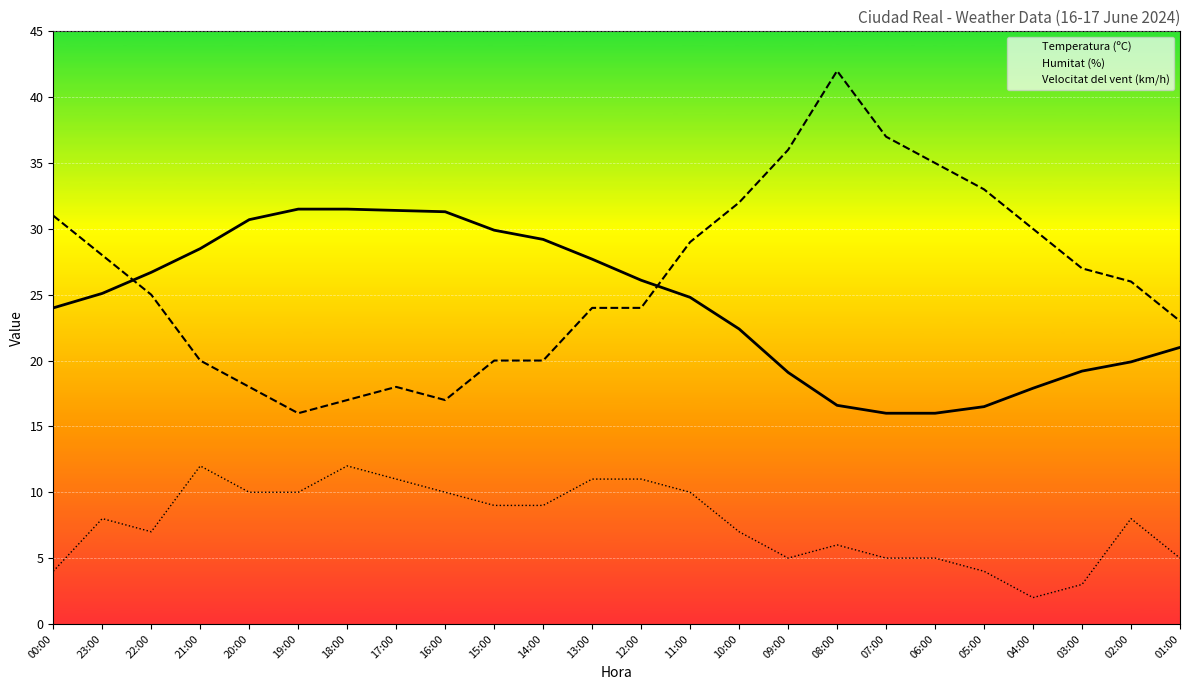

Where is Humitat (%) nearest to the value 29?

11:00